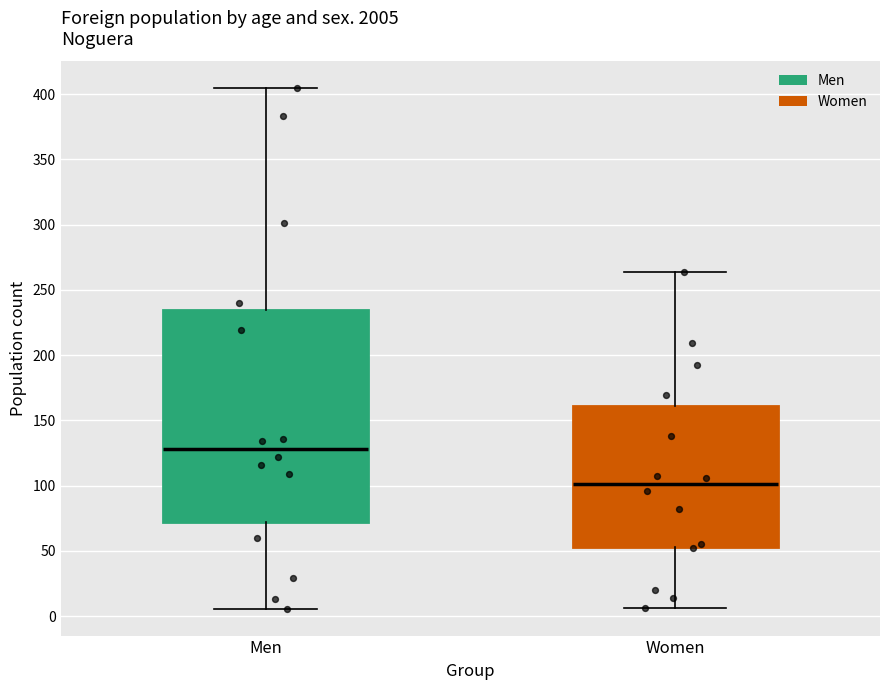

Reading left to right, transcribe this box plot: for each box, give where its median line is, the range the box spans, and where its two whiskers end, as read against the y-axis. The values are not printed on the chart, so give them approximately, as read against the axis.

Men: median 130, box 70 to 235, whiskers 5 to 405
Women: median 100, box 55 to 160, whiskers 5 to 265